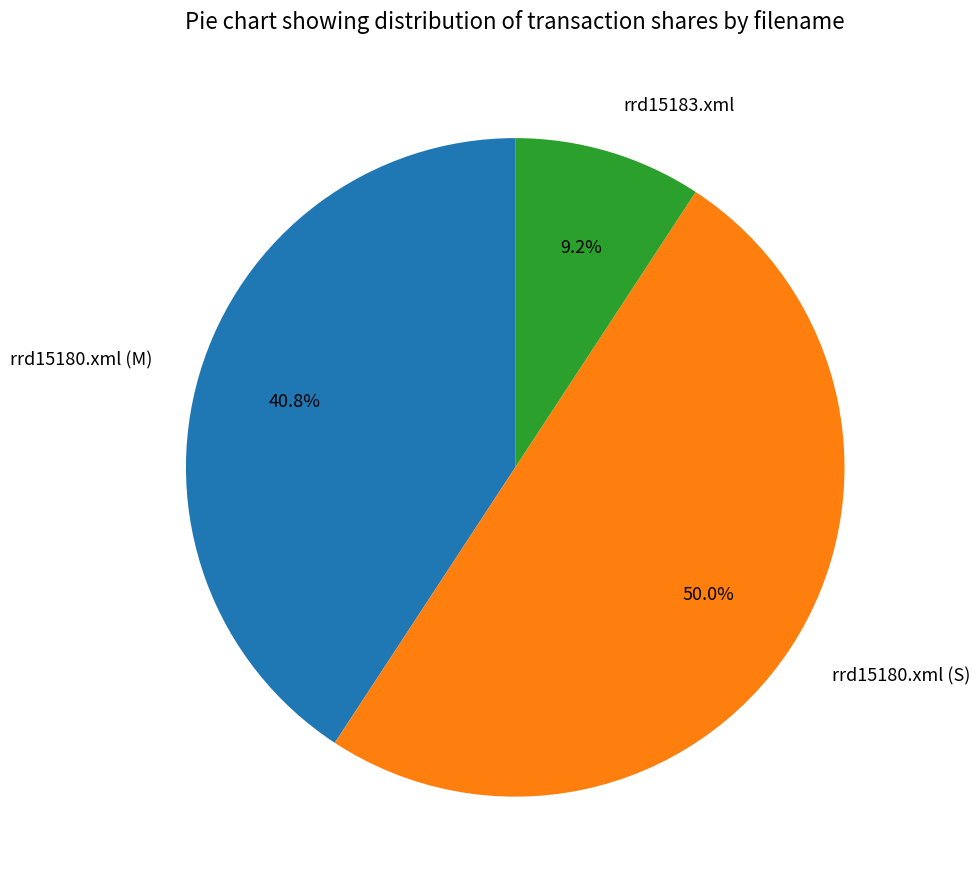

Which category has the smallest portion of the pie?

rrd15183.xml